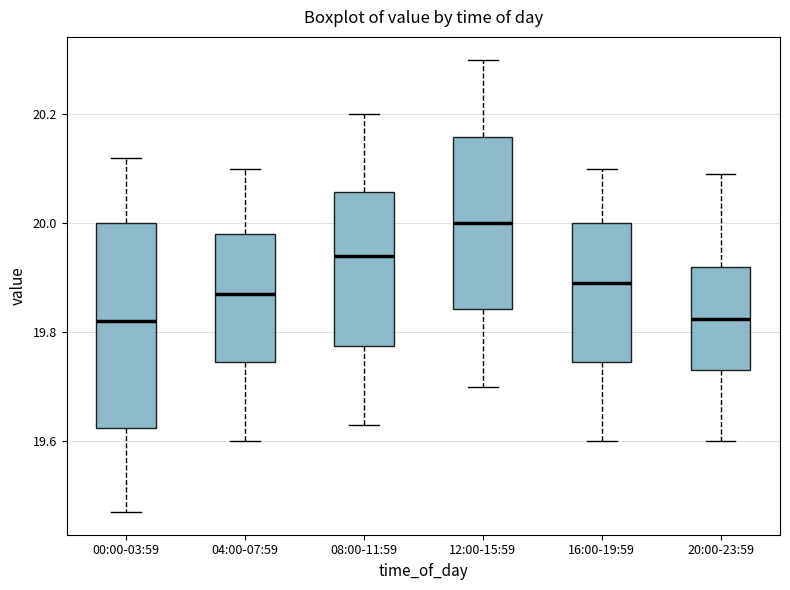

Which box is the tallest, from its lower edge to its upper edge?

00:00-03:59